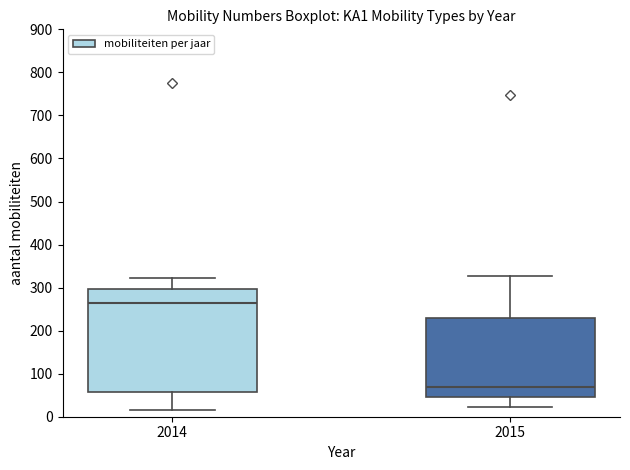

Which box's median line is the lowest?

2015